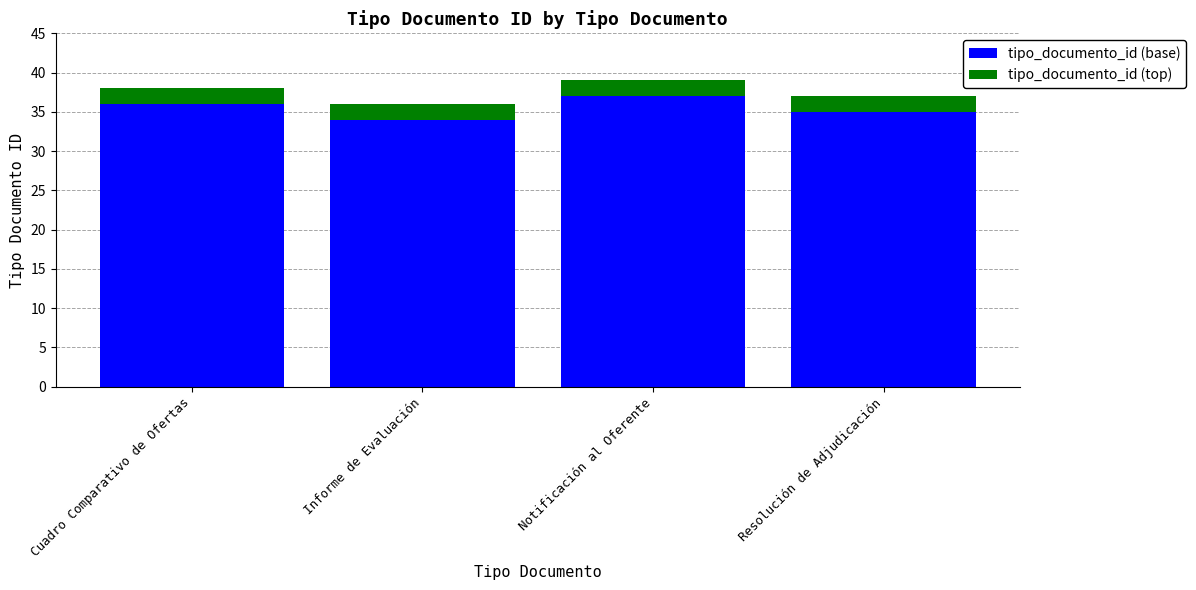

What is the sum of all tipo_documento_id (base) values?

142